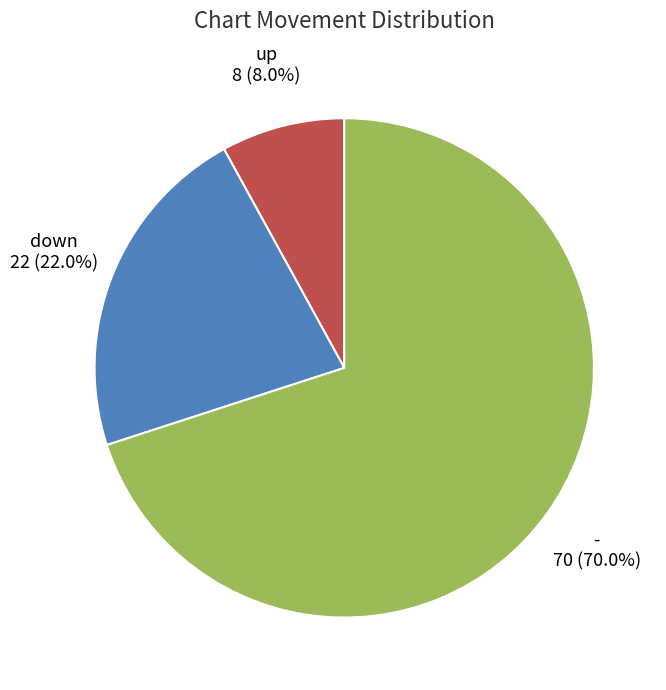

Count the number of slices in the pie.

3